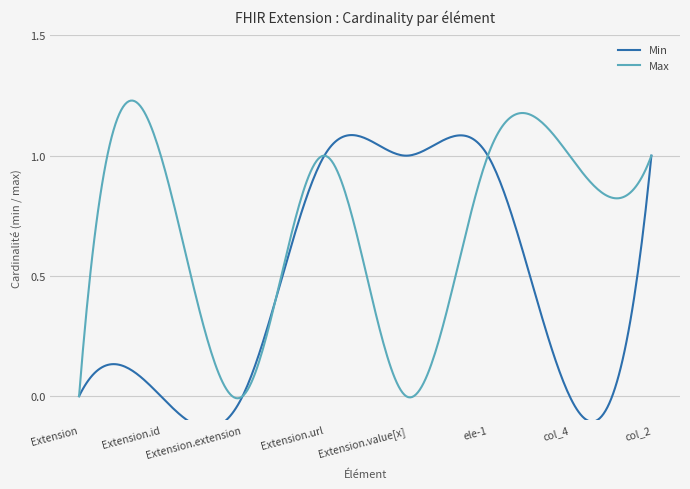

True or false: Min has more than 2 interior local peaks.

False